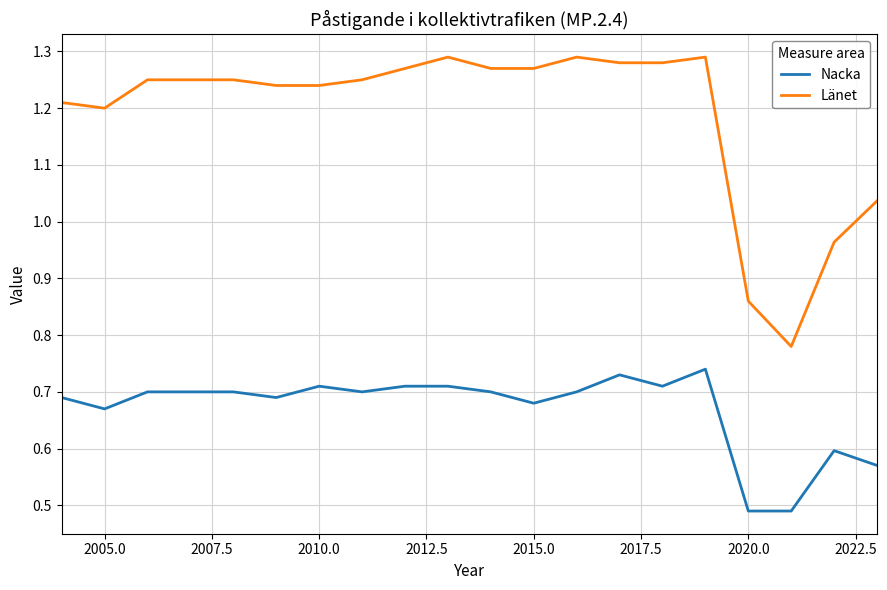

List the series in order of their overall mean, lowest first.

Nacka, Länet